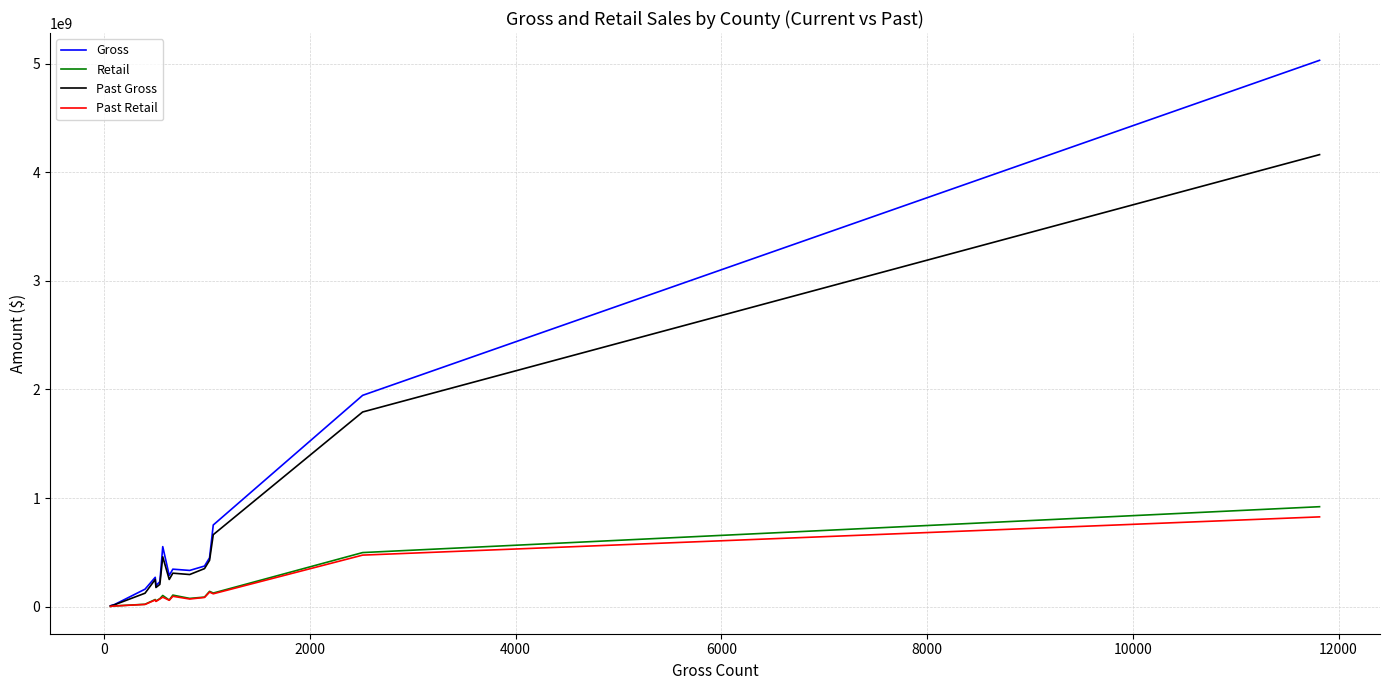

What is the difference between the maximum and second lowest values in the Retail series?

913521000.9